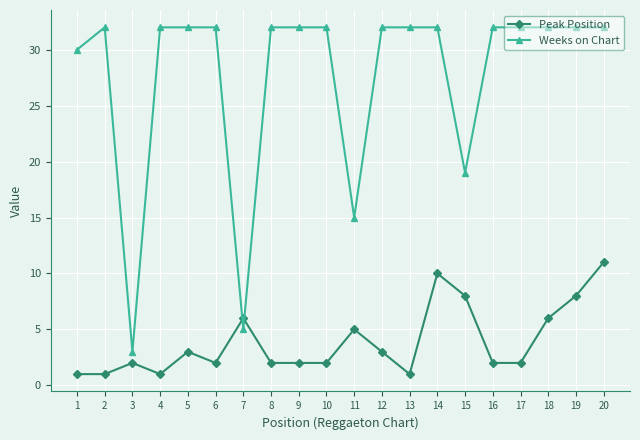

The Peak Position series shows 2 at 7. True or false?

False